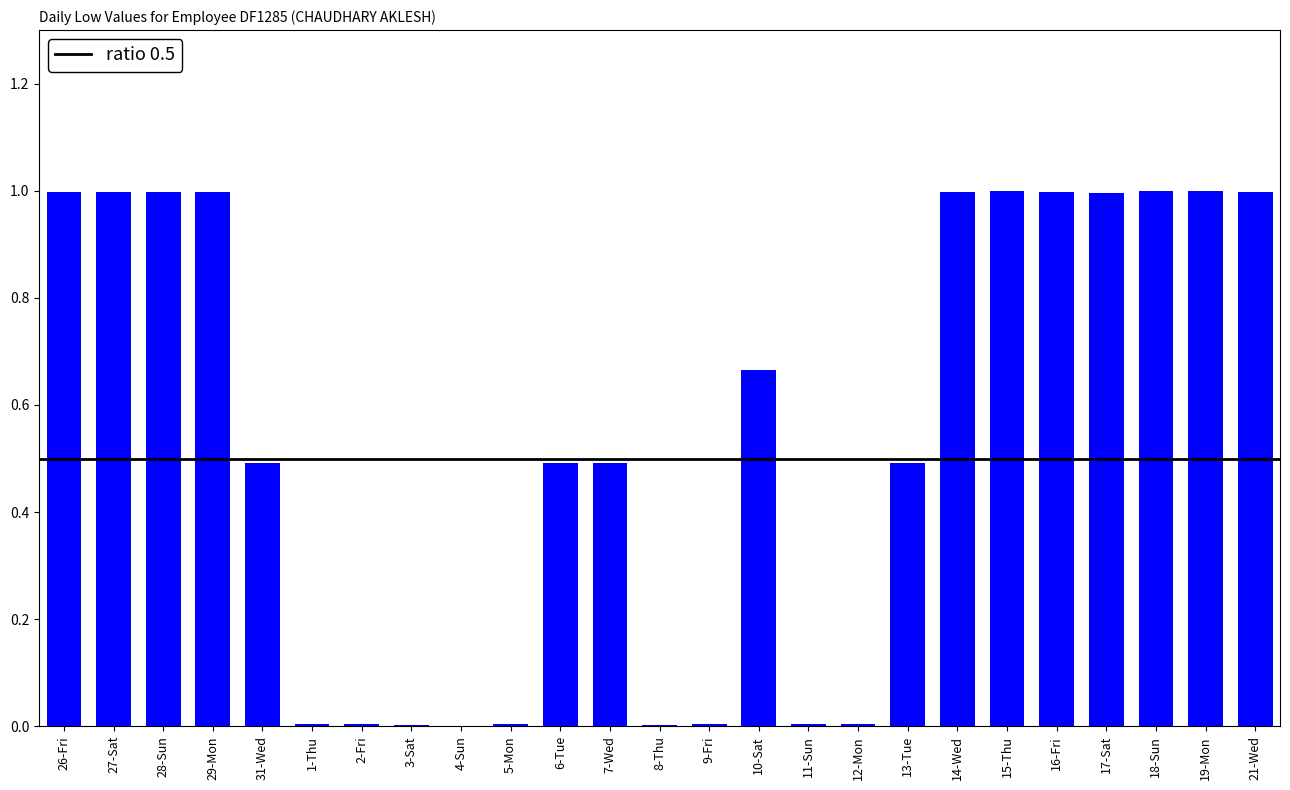

The value at 4-Sun is -0.3. True or false?

False